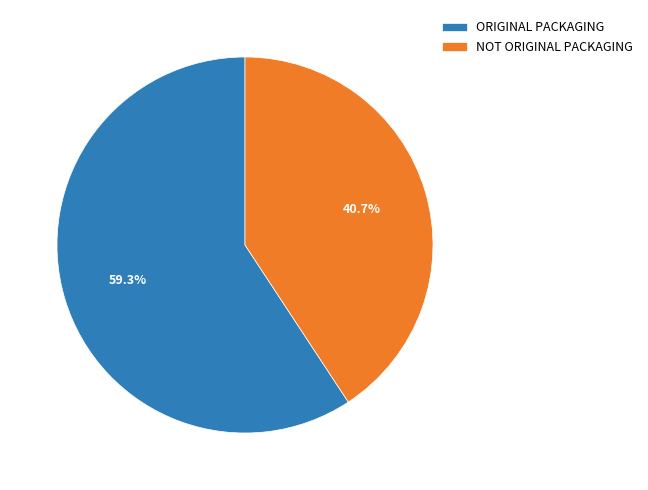

To the nearest percent, what is the difference between the largest and smallest slice percentages?

19%